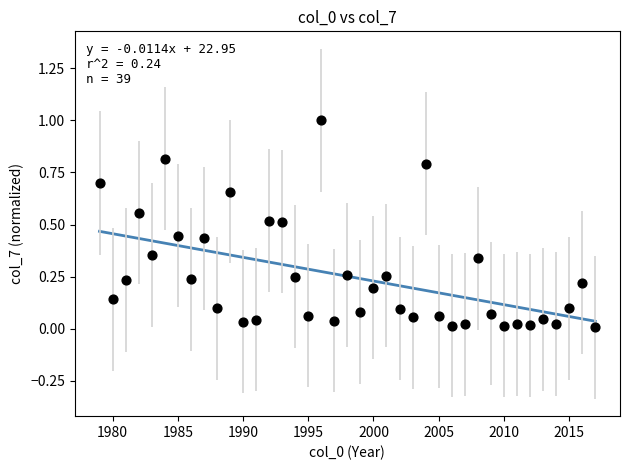

What is the range of Y values (max minus min)?

1.0